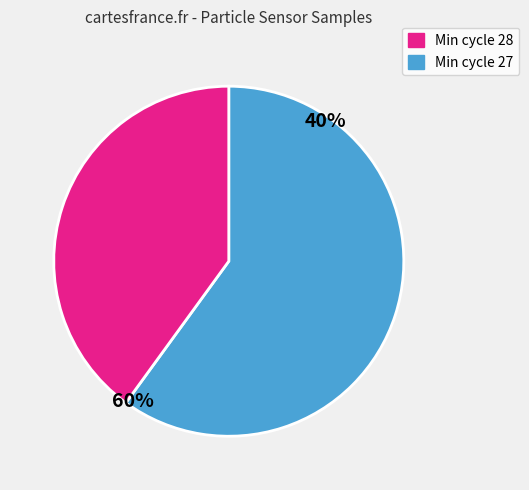

Is there a majority slice in this chart?

Yes